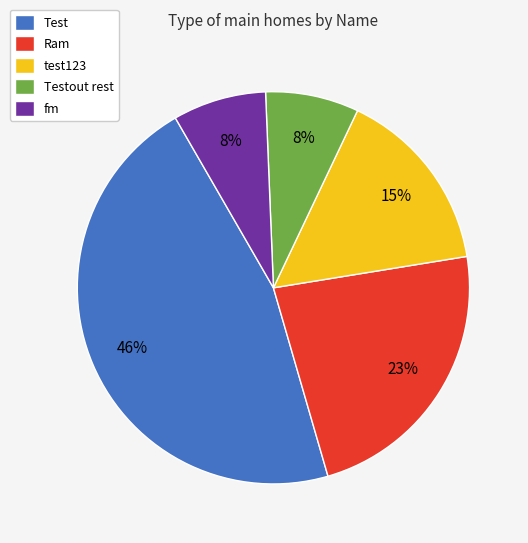

Which slice is the largest?

Test